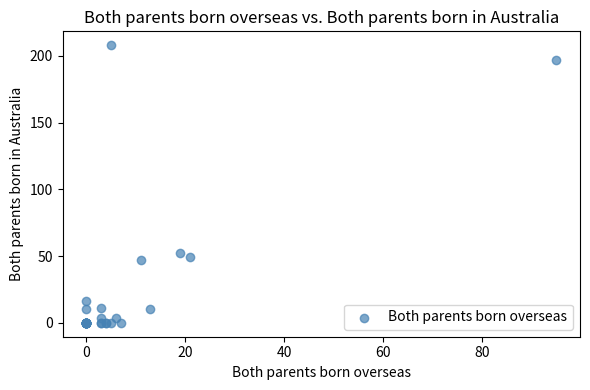

What Y value in the scatter plot is closest to 104?

52